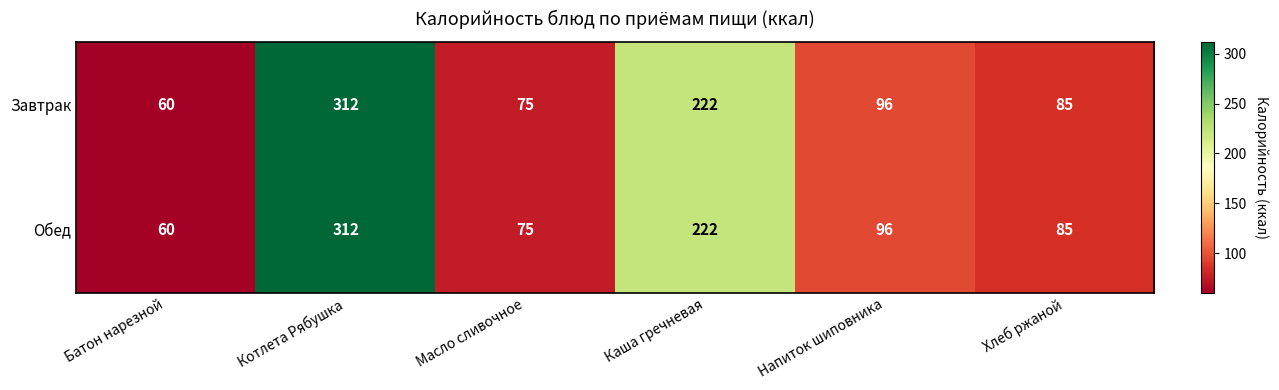

What is the total value across all series at Котлета Рябушка?

624